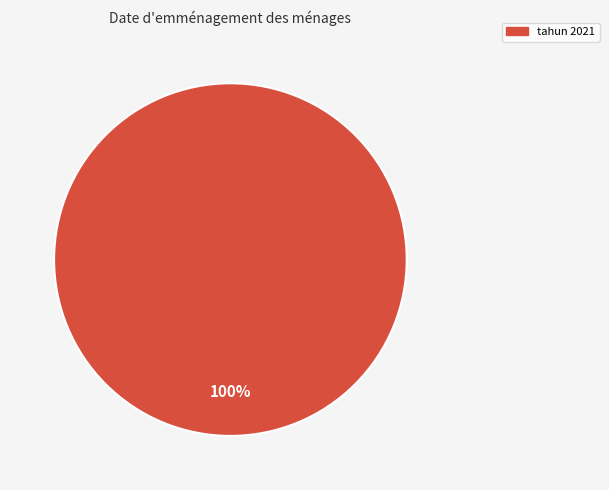

Does any single category account for the majority?

Yes